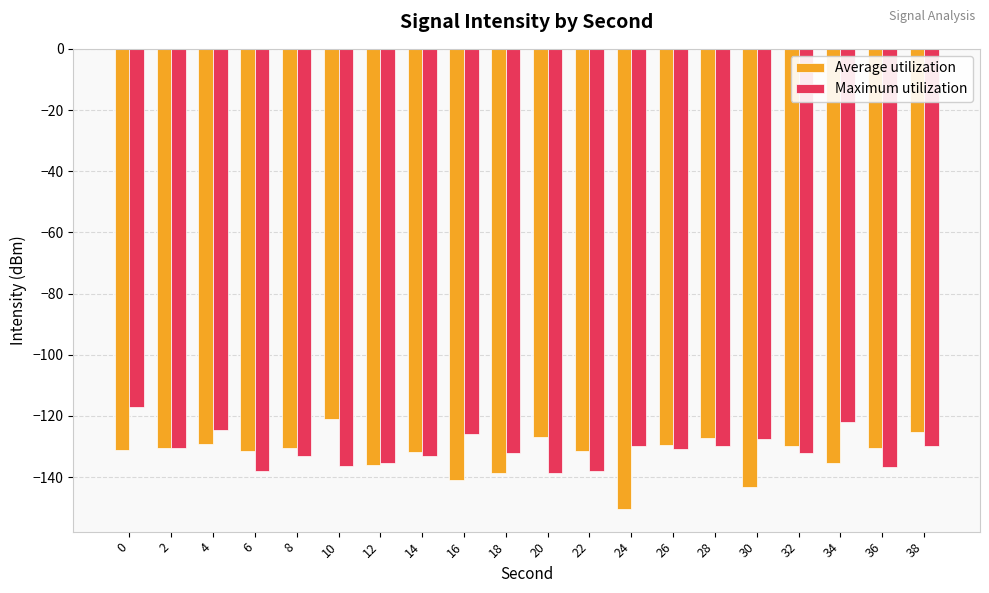

Are the bars grouped side by side (vs. stacked)?

Yes